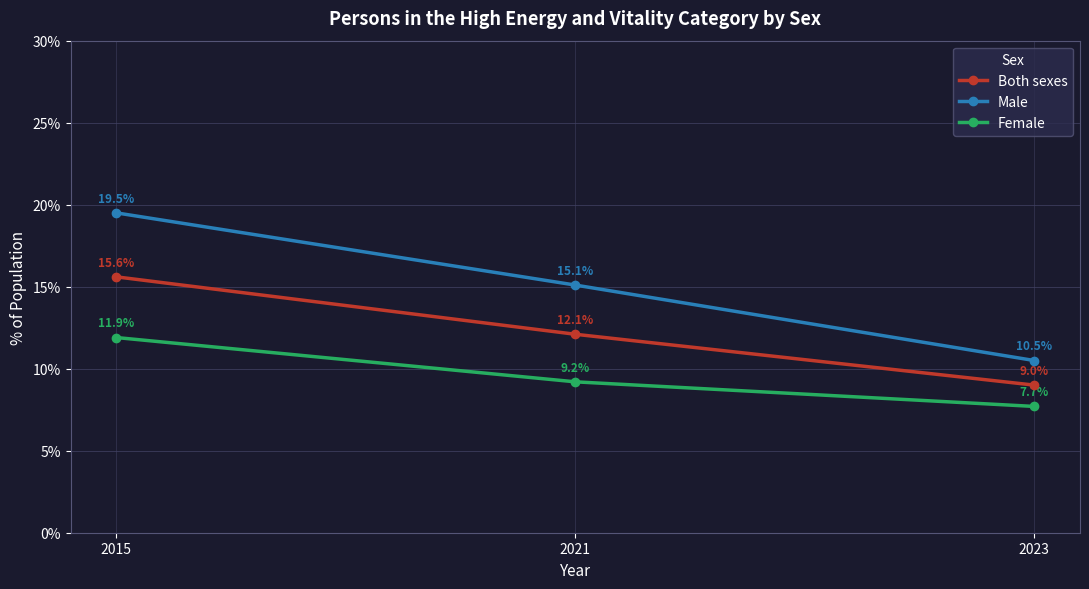

What are all the series names shown in the legend?

Both sexes, Male, Female